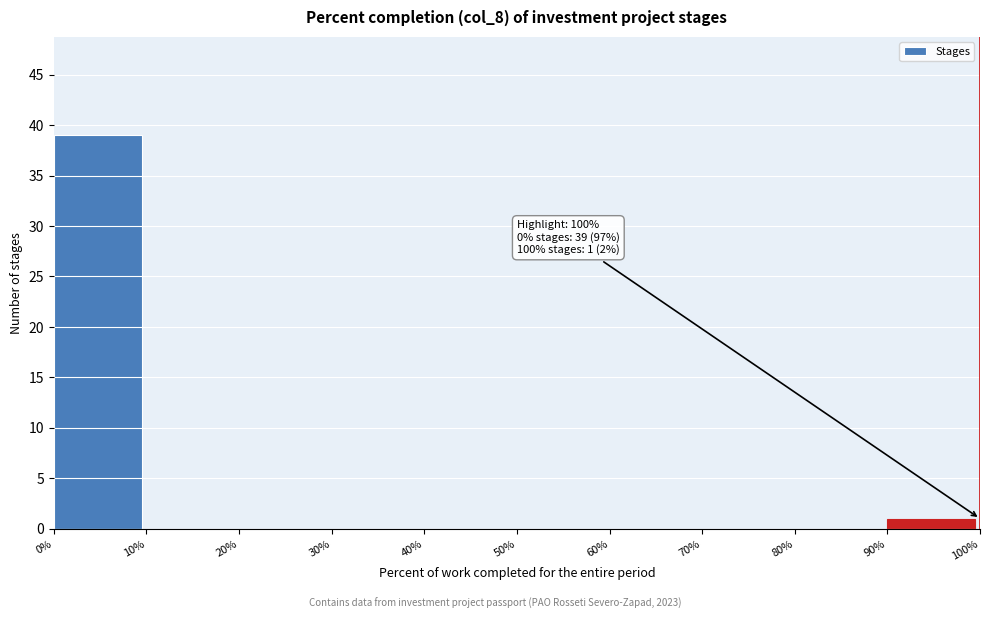

Which range on the x-axis has the tallest bar?

0% to 10%